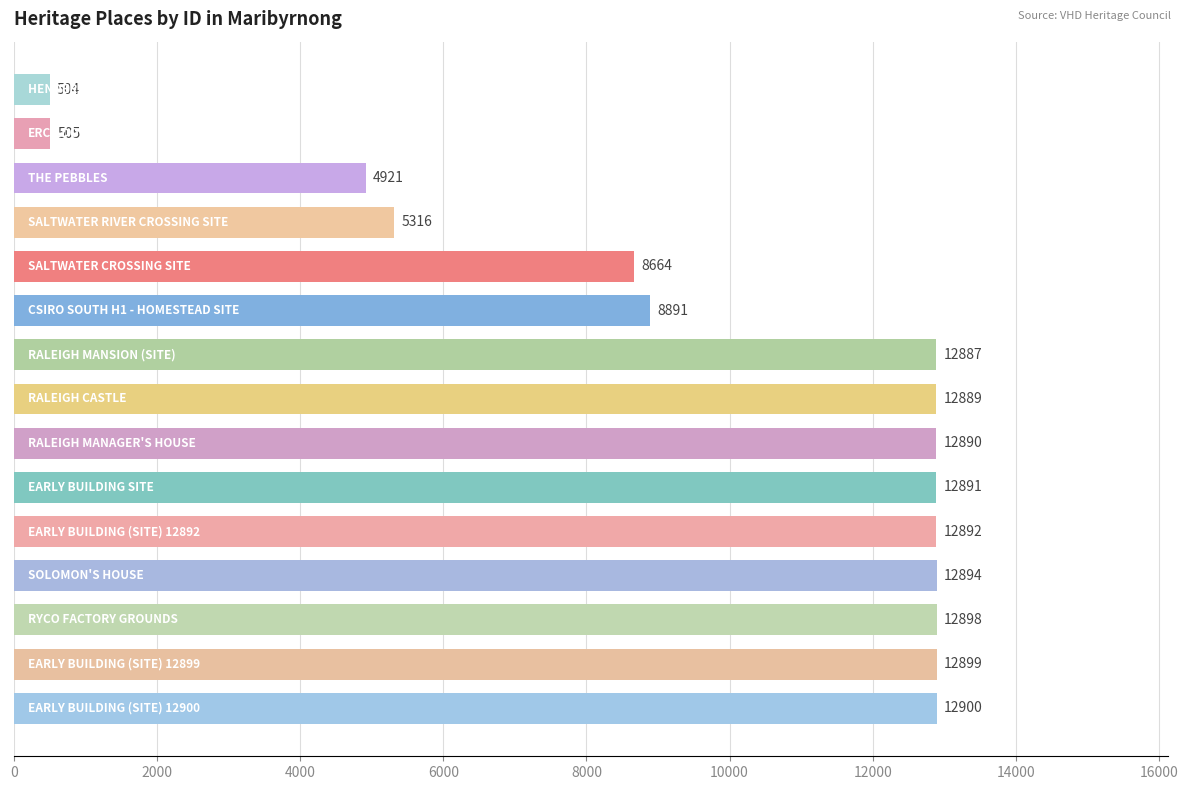

What is the value of the 8th bar from the top?

12889